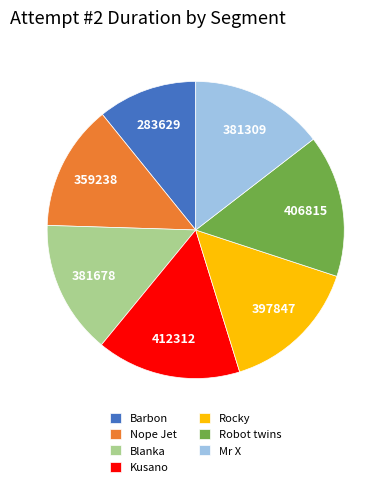

What is the ratio of the value at Kusano to the value at Rocky?

1.0